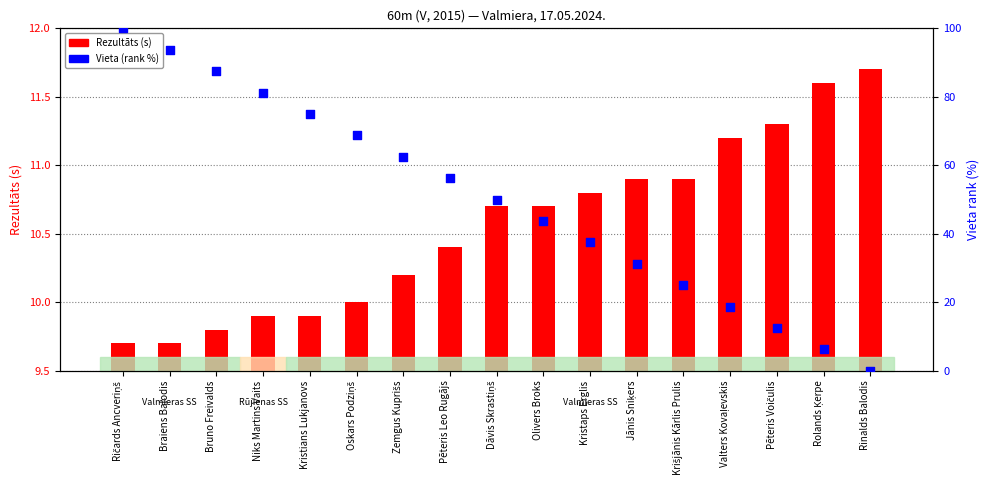

Which series reaches the minimum Y coordinate?

Vieta (rank %)